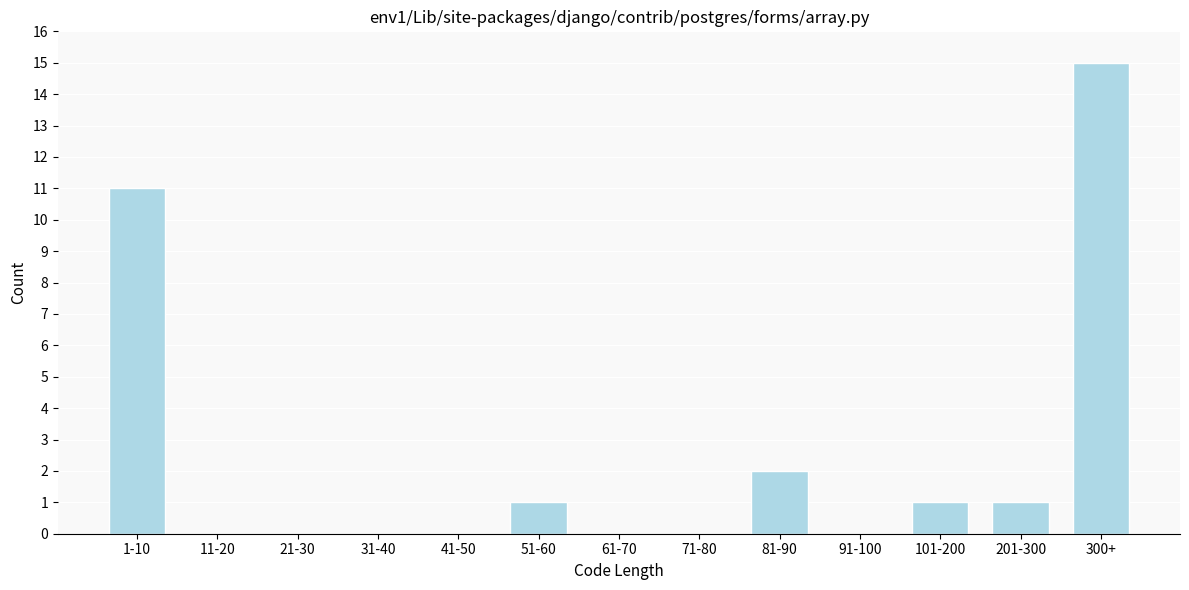

Reading left to right, what are all the values shown in this chart?

1-10=11	11-20=0	21-30=0	31-40=0	41-50=0	51-60=1	61-70=0	71-80=0	81-90=2	91-100=0	101-200=1	201-300=1	300+=15